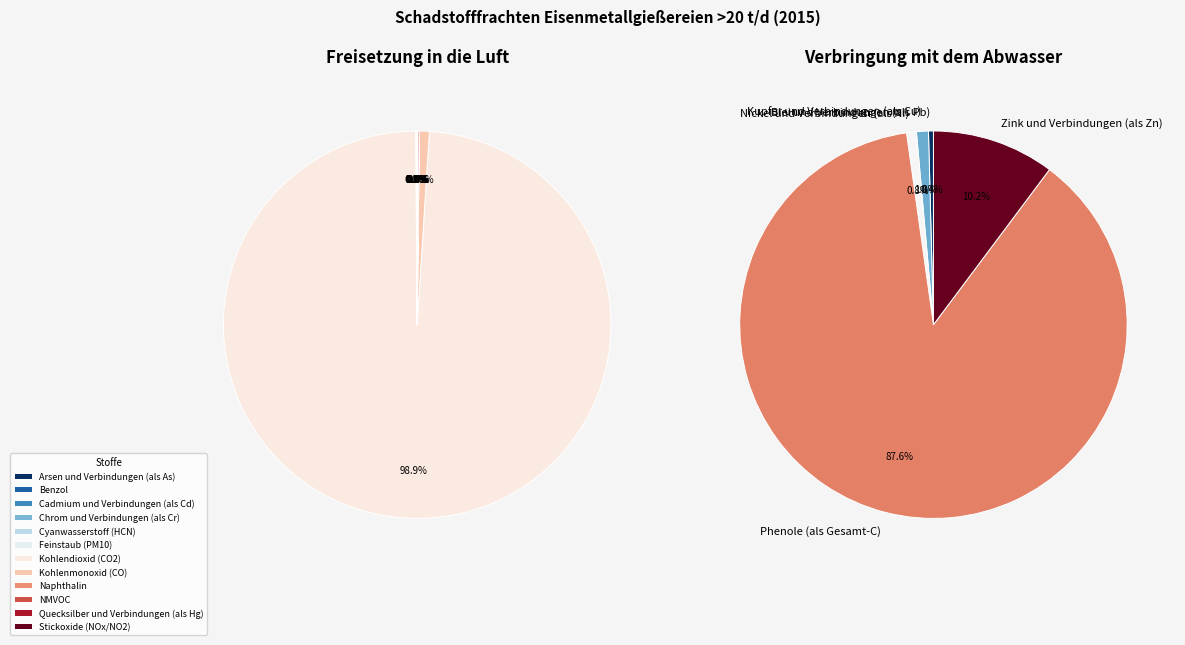

Which category has the biggest portion of the pie?

Kohlendioxid (CO2)